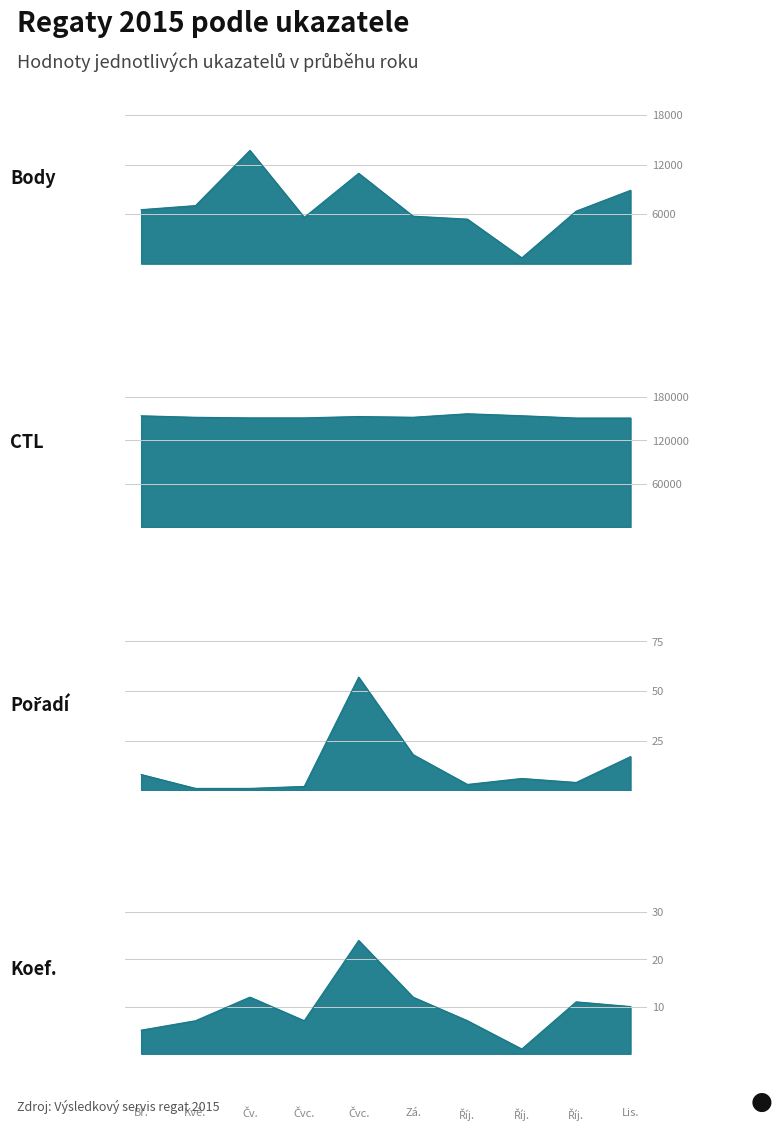

What is the highest value of the Pořadí series?

57